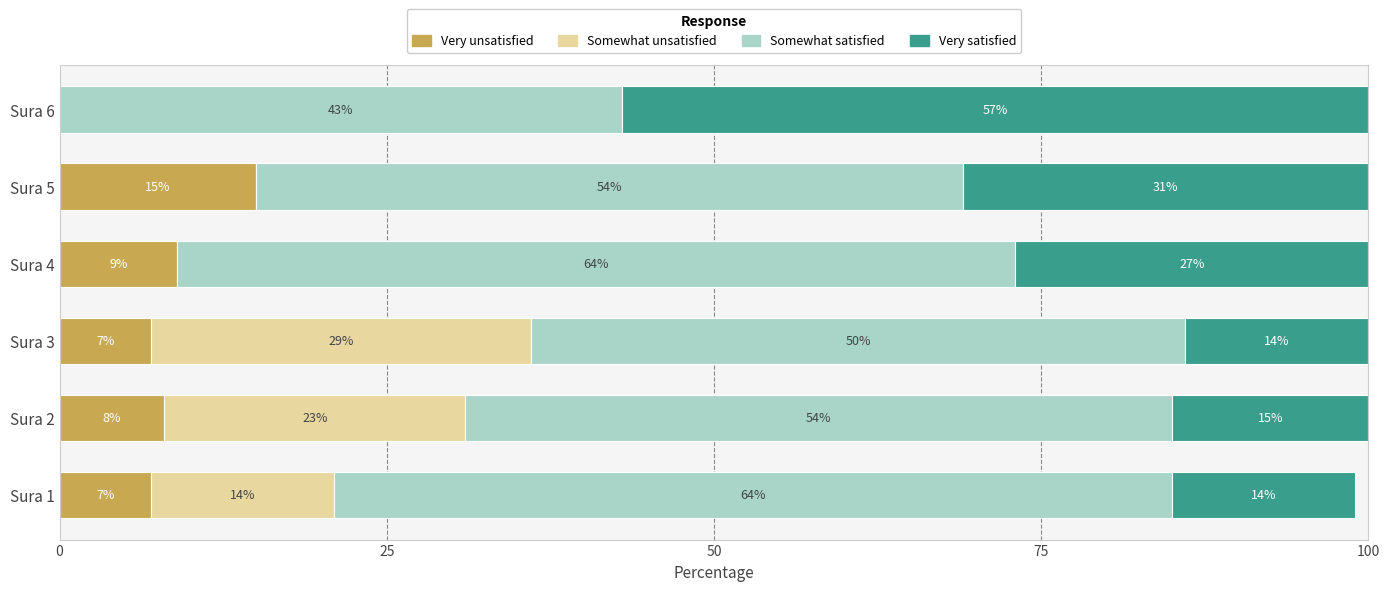

The Very unsatisfied series shows 7 at Sura 3. True or false?

True